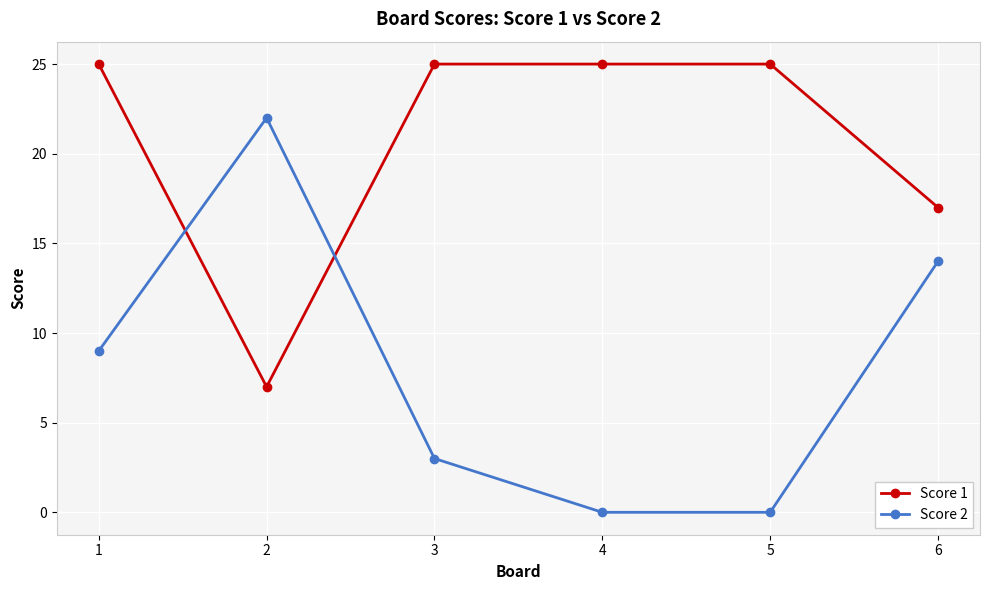

Reading right to left, extract all data points from this chart.

Score 1: 17	25	25	25	7	25
Score 2: 14	0	0	3	22	9